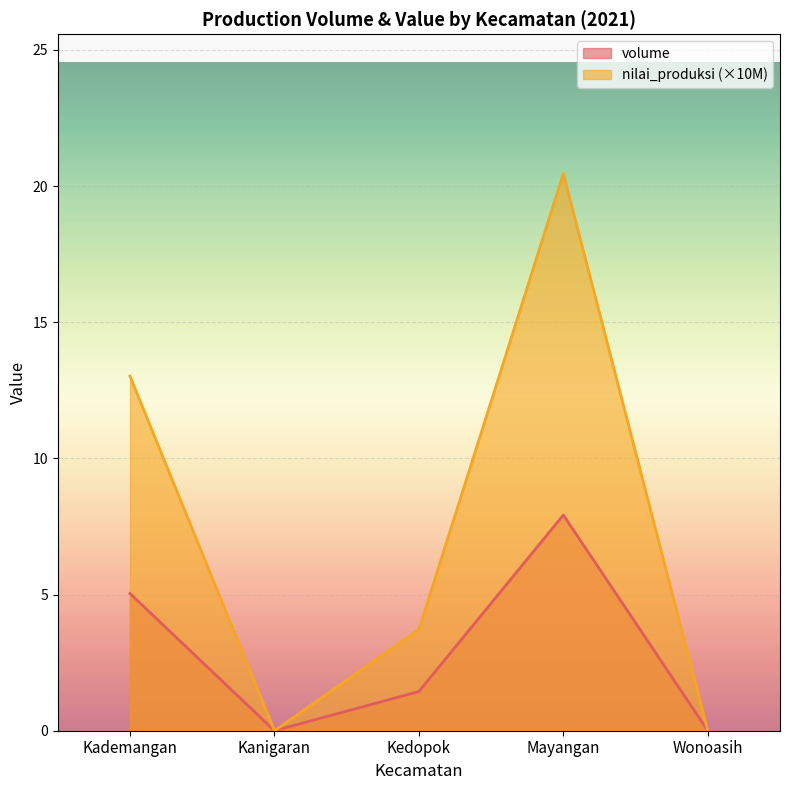

True or false: nilai_produksi and volume cross at least once.

False